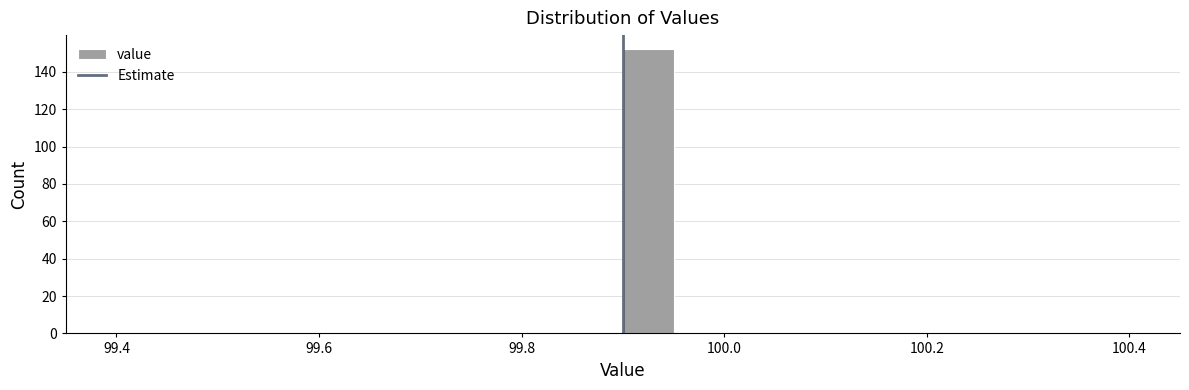

Read against the x-axis, roughly where is the centre of the tallest bar?

99.92